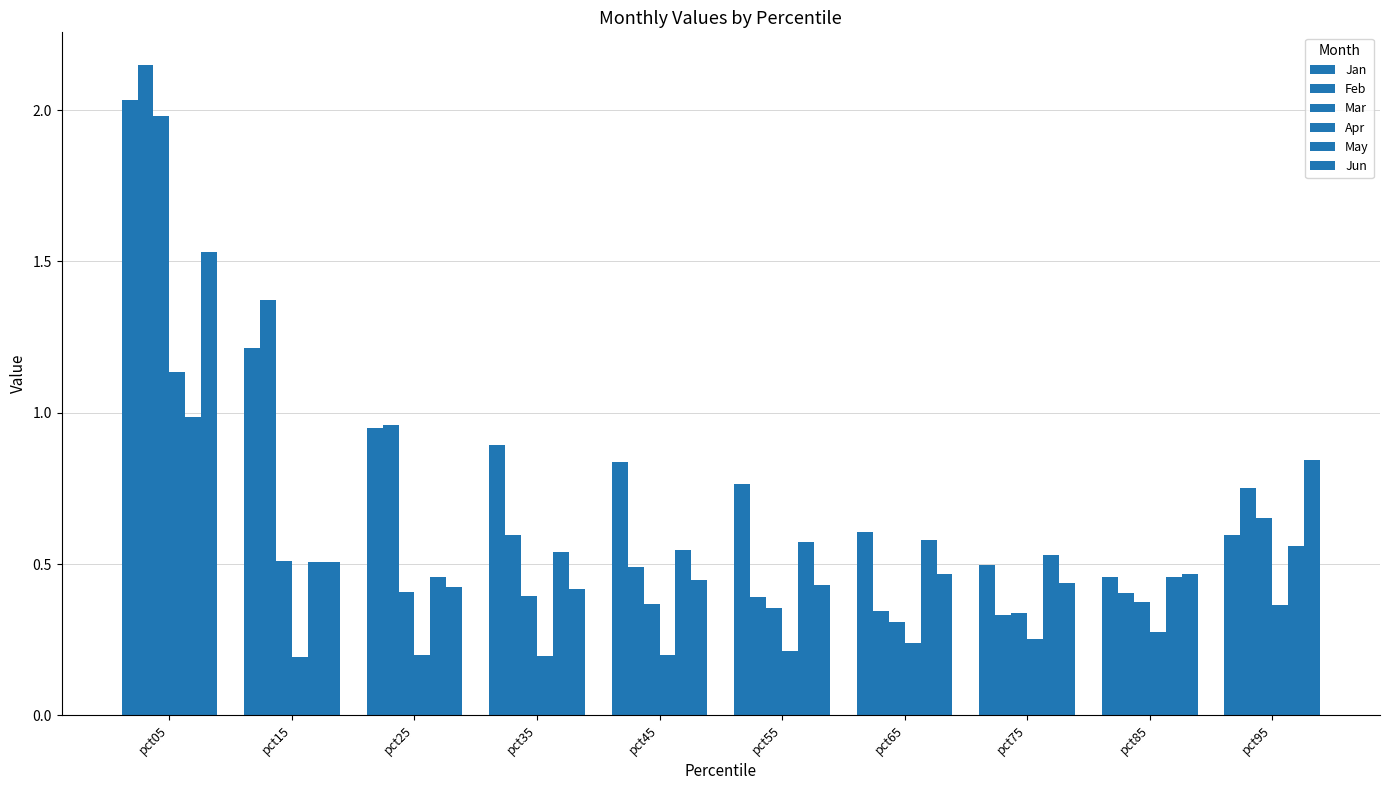

At which label is Apr closest to 0?

pct15